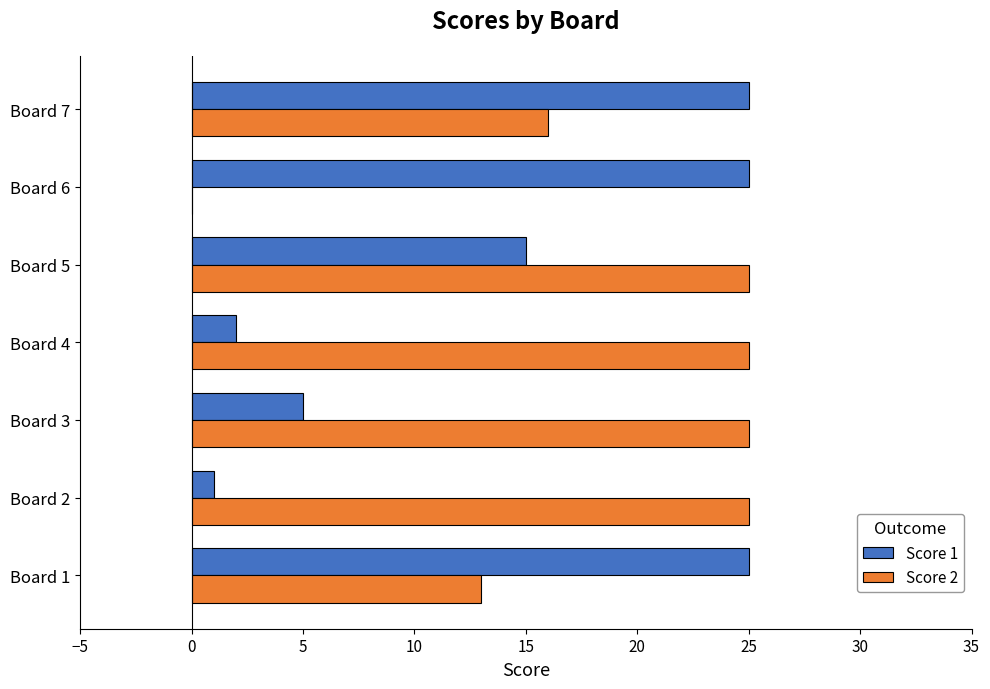

At which category is the sum across all series the highest?

Board 7